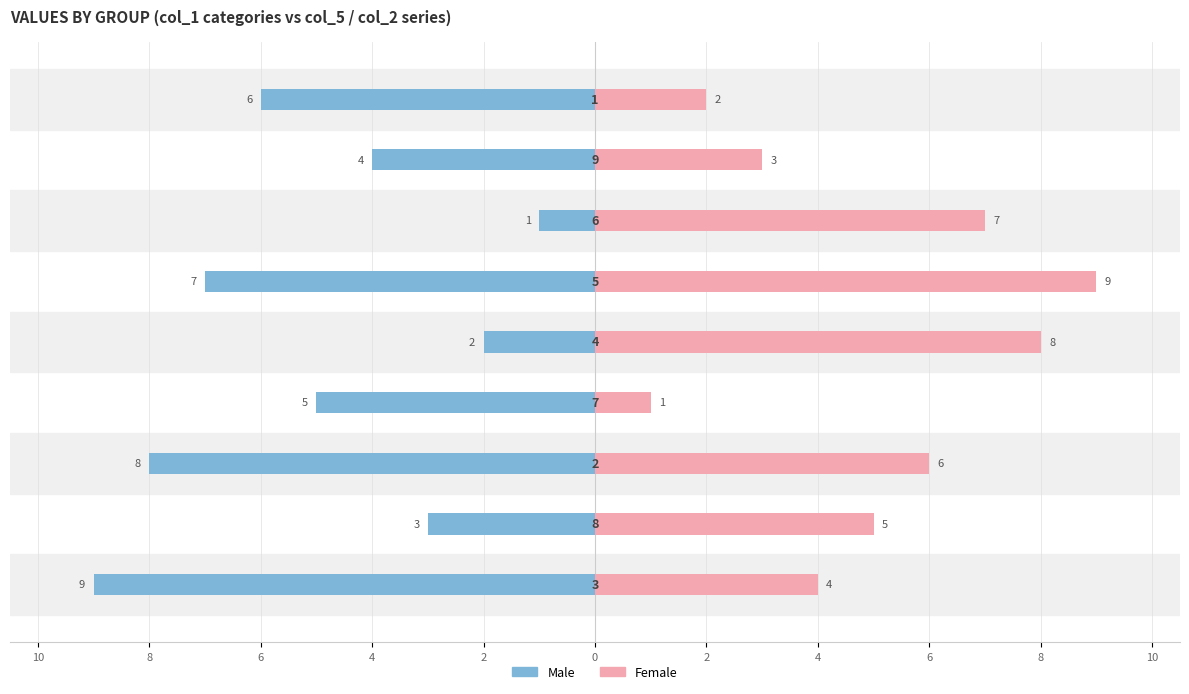

Reading left to right, what are all the values shown in this chart?

Male: 10=-9	8=-3	6=-8	4=-5	2=-2	0=-7	2=-1	4=-4	6=-6
Female: 10=4	8=5	6=6	4=1	2=8	0=9	2=7	4=3	6=2